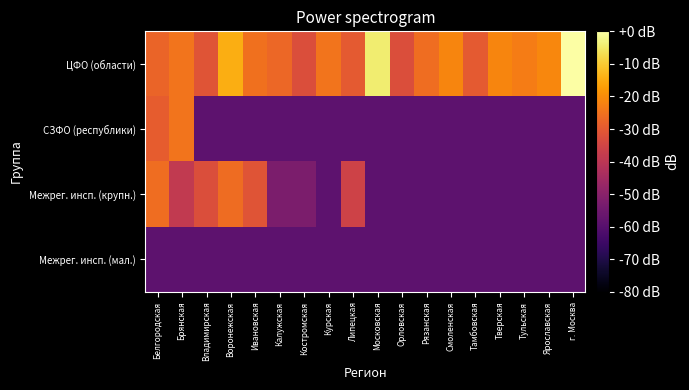

Reading left to right, transcribe all the data shown in this chart.

ЦФО (области): Белгородская=-27.5	Брянская=-24.7	Владимирская=-31.0	Воронежская=-14.7	Ивановская=-25.0	Калужская=-27.1	Костромская=-32.6	Курская=-24.7	Липецкая=-29.7	Московская=-4.2	Орловская=-32.6	Рязанская=-25.8	Смоленская=-21.5	Тамбовская=-29.7	Тверская=-21.5	Тульская=-23.1	Ярославская=-21.0	г. Москва=0.0
СЗФО (республики): Белгородская=-29.1	Брянская=-24.7	Владимирская=-58.6	Воронежская=-58.6	Ивановская=-58.6	Калужская=-58.6	Костромская=-58.6	Курская=-58.6	Липецкая=-58.6	Московская=-58.6	Орловская=-58.6	Рязанская=-58.6	Смоленская=-58.6	Тамбовская=-58.6	Тверская=-58.6	Тульская=-58.6	Ярославская=-58.6	г. Москва=-58.6
Межрег. инсп. (крупн.): Белгородская=-25.8	Брянская=-38.6	Владимирская=-32.6	Воронежская=-26.2	Ивановская=-31.0	Калужская=-52.6	Костромская=-52.6	Курская=-58.6	Липецкая=-35.7	Московская=-58.6	Орловская=-58.6	Рязанская=-58.6	Смоленская=-58.6	Тамбовская=-58.6	Тверская=-58.6	Тульская=-58.6	Ярославская=-58.6	г. Москва=-58.6
Межрег. инсп. (мал.): Белгородская=-58.6	Брянская=-58.6	Владимирская=-58.6	Воронежская=-58.6	Ивановская=-58.6	Калужская=-58.6	Костромская=-58.6	Курская=-58.6	Липецкая=-58.6	Московская=-58.6	Орловская=-58.6	Рязанская=-58.6	Смоленская=-58.6	Тамбовская=-58.6	Тверская=-58.6	Тульская=-58.6	Ярославская=-58.6	г. Москва=-58.6